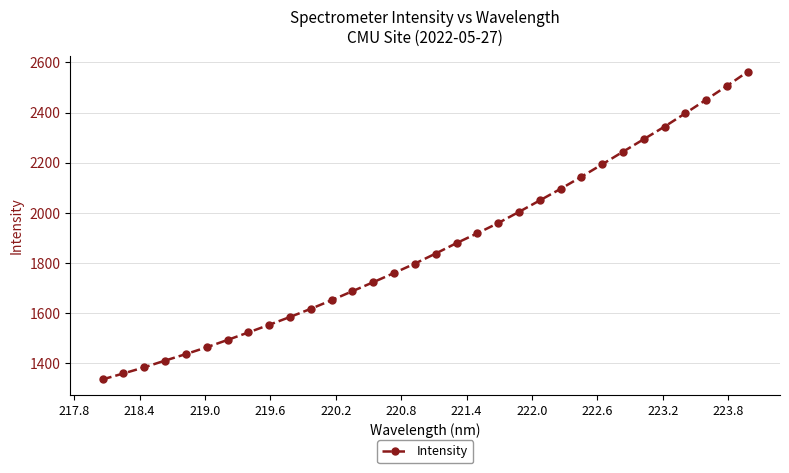

What is the value of the 13th point from the left?

1688.0